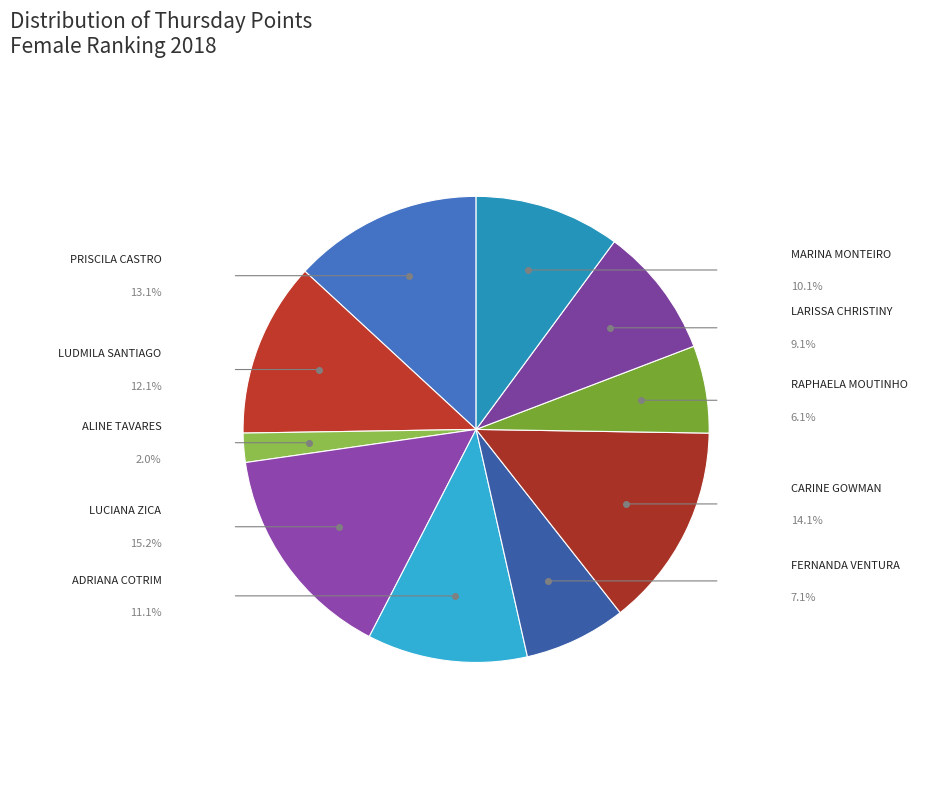

Is it true that MARINA MONTEIRO is 10% of the pie?

True